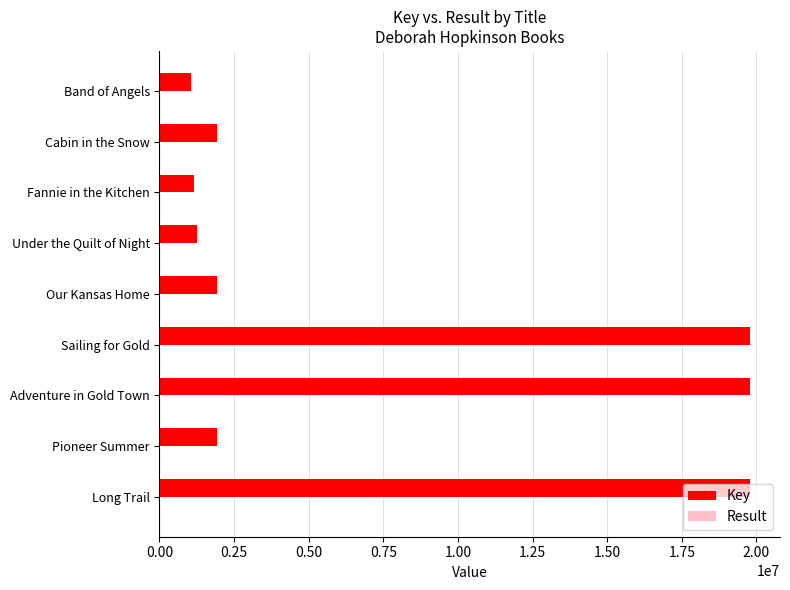

Which series has the largest total across all categories?

Key